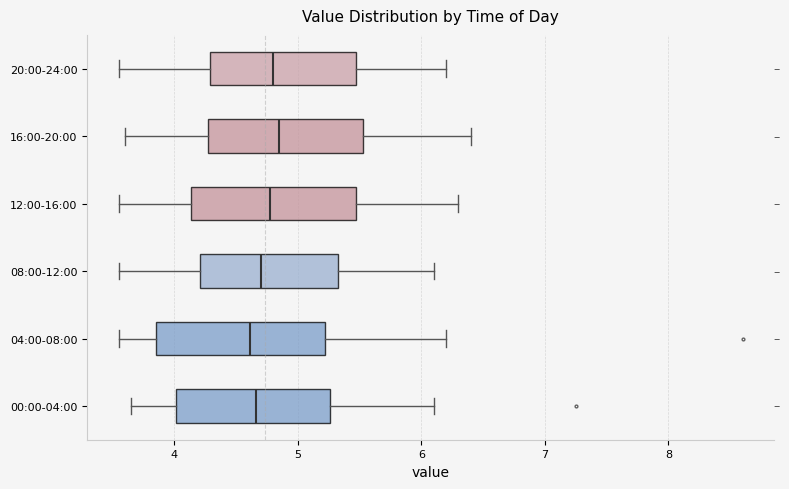

Reading bottom to top, read every box against the x-axis: the position of its median line, the range the box covers, and the ends of its whiskers. The values are not printed on the chart, so give them approximately, as read against the axis.

00:00-04:00: median 4.7, box 4.0 to 5.3, whiskers 3.7 to 6.1
04:00-08:00: median 4.6, box 3.9 to 5.2, whiskers 3.6 to 6.2
08:00-12:00: median 4.7, box 4.2 to 5.3, whiskers 3.6 to 6.1
12:00-16:00: median 4.8, box 4.1 to 5.5, whiskers 3.6 to 6.3
16:00-20:00: median 4.9, box 4.3 to 5.5, whiskers 3.6 to 6.4
20:00-24:00: median 4.8, box 4.3 to 5.5, whiskers 3.6 to 6.2